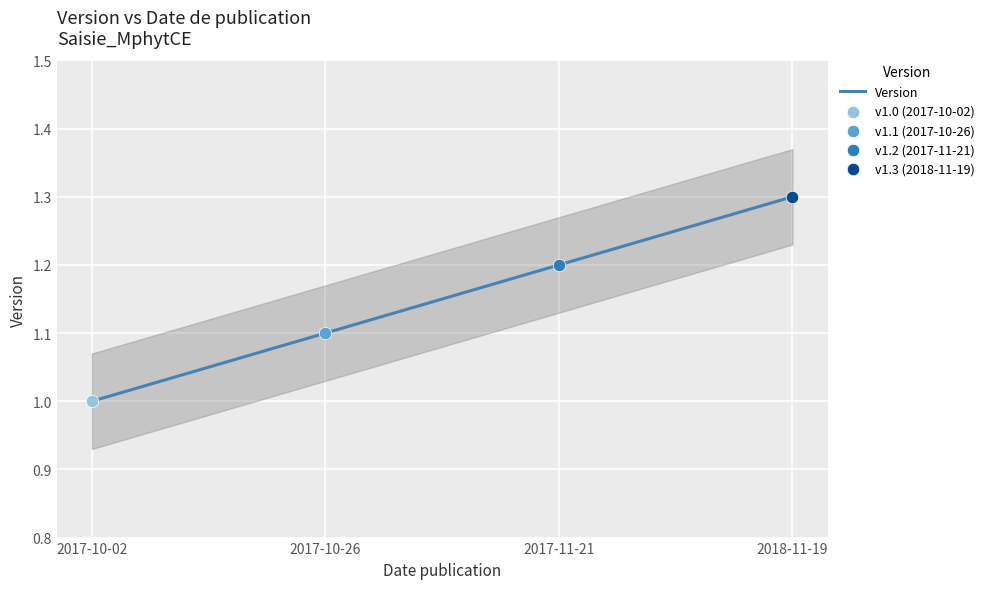

Which has a higher value, 2018-11-19 or 2017-10-26?

2018-11-19